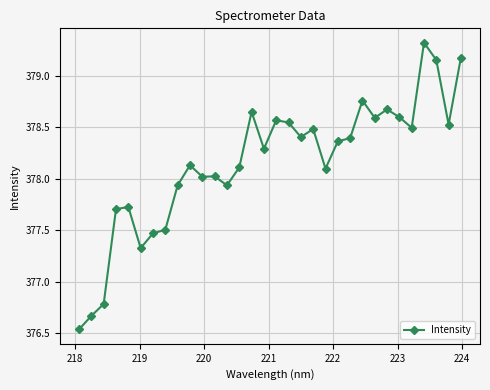

Does the chart have visible grid lines?

Yes